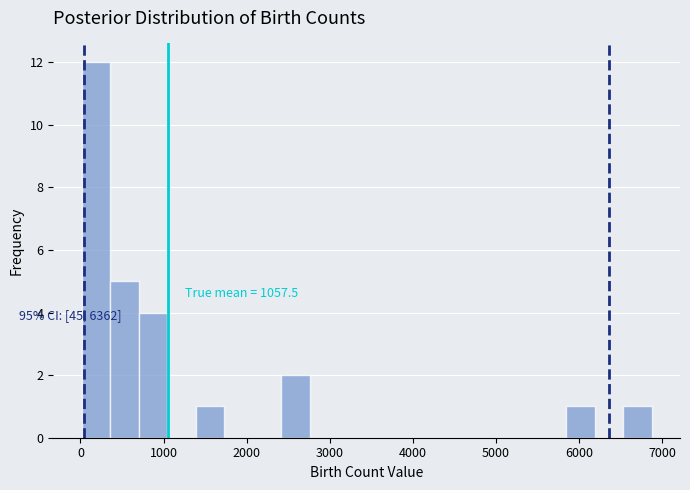

Read against the x-axis, roughly where is the centre of the tallest bar?

200